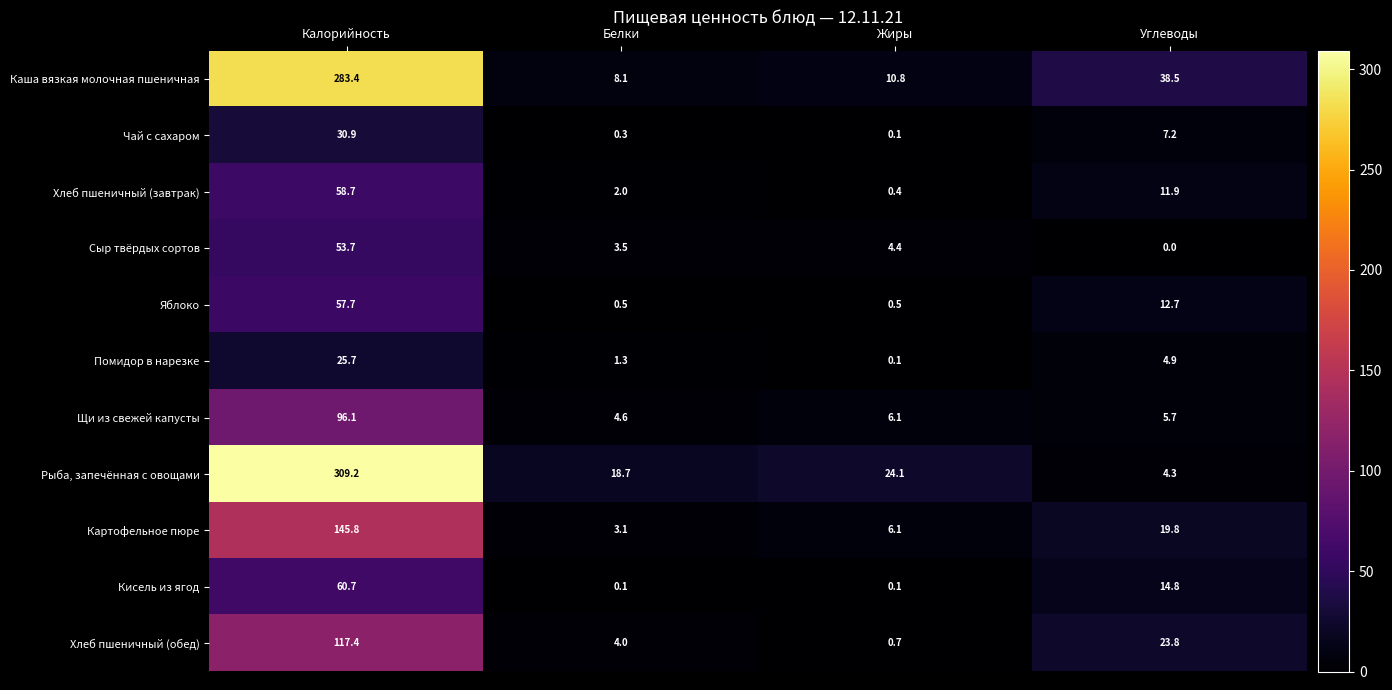

Count the number of data series in this chart.

11